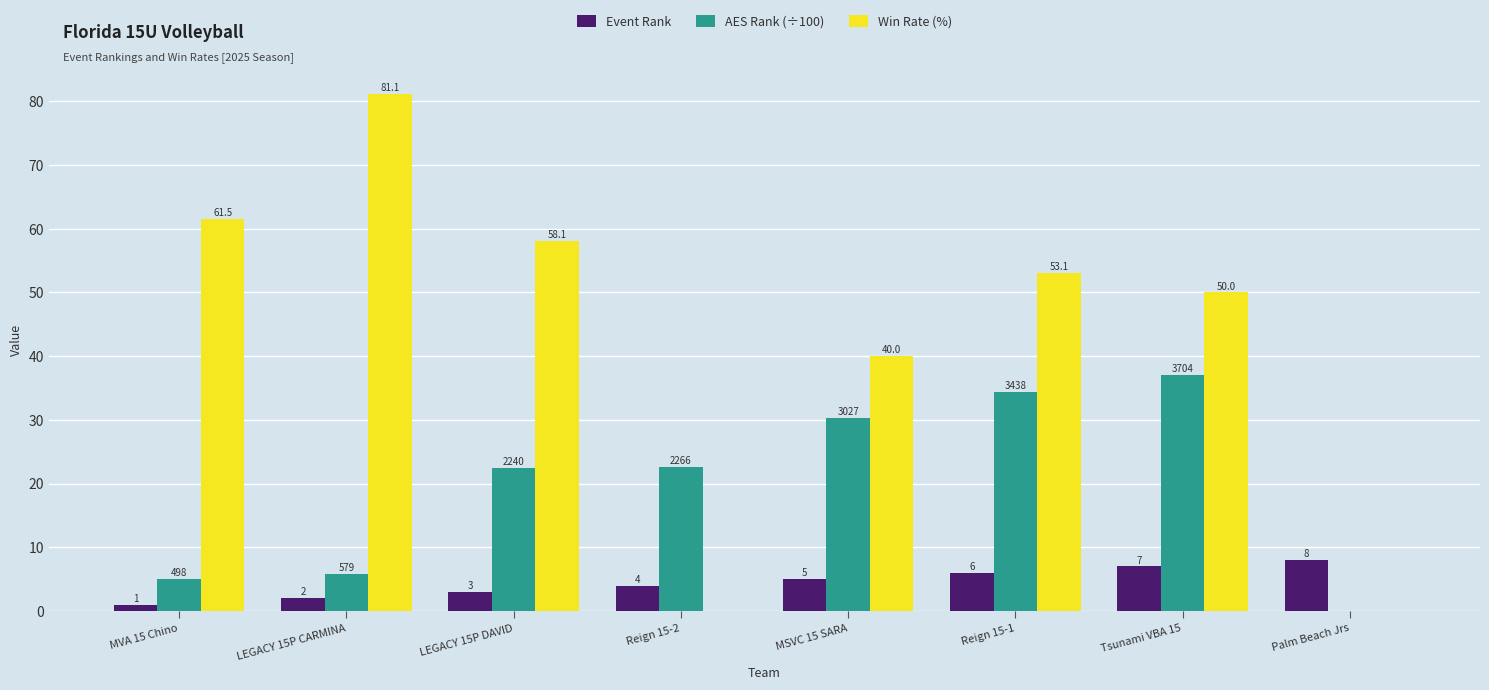

How many groups of bars are there?

8